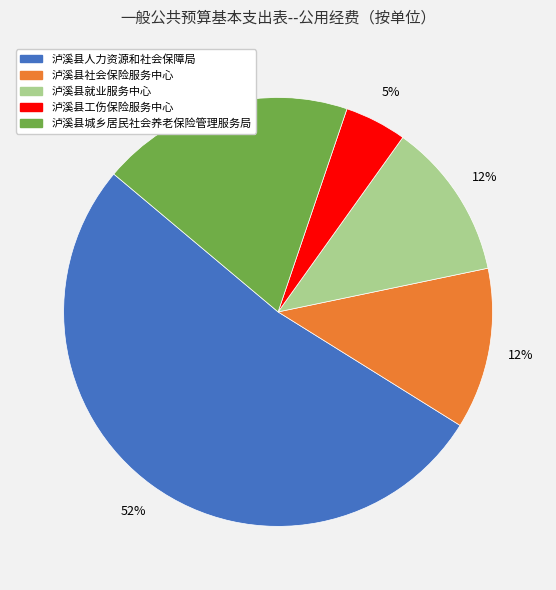

To the nearest percent, what is the difference between the 泸溪县城乡居民社会养老保险管理服务局 and 泸溪县社会保险服务中心 slice percentages?

7%